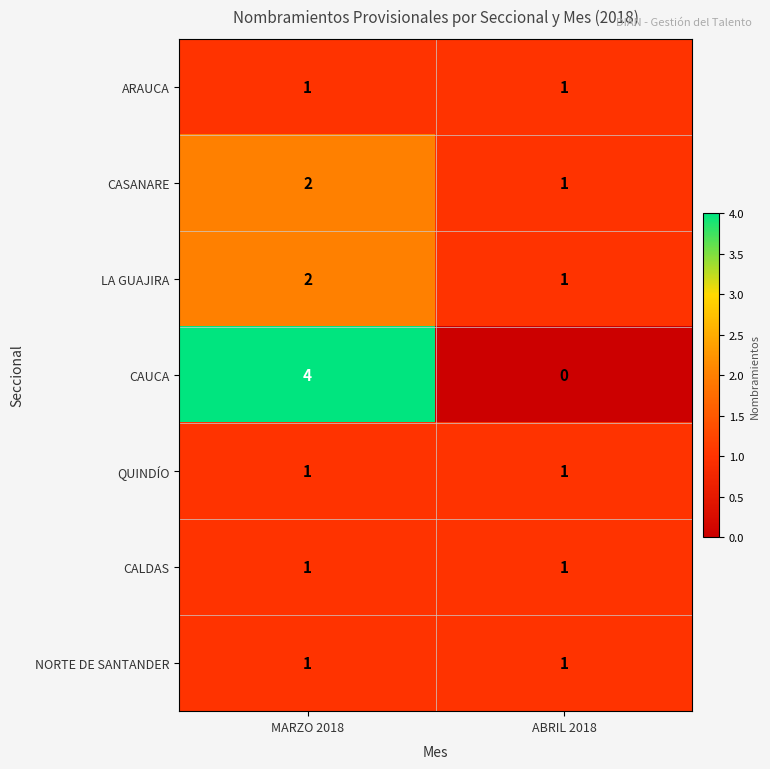

What is the sum of the CASANARE values at ABRIL 2018 and MARZO 2018?

3